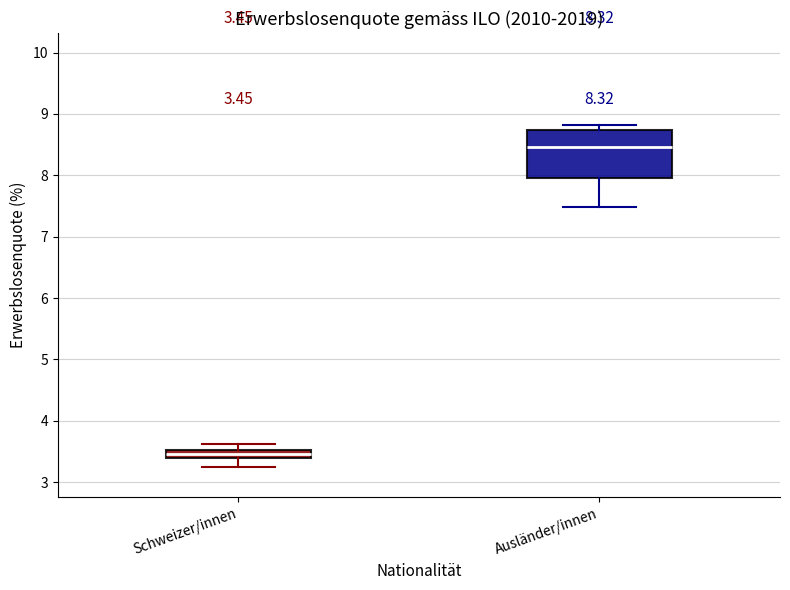

Which box is the tallest, from its lower edge to its upper edge?

Ausländer/innen